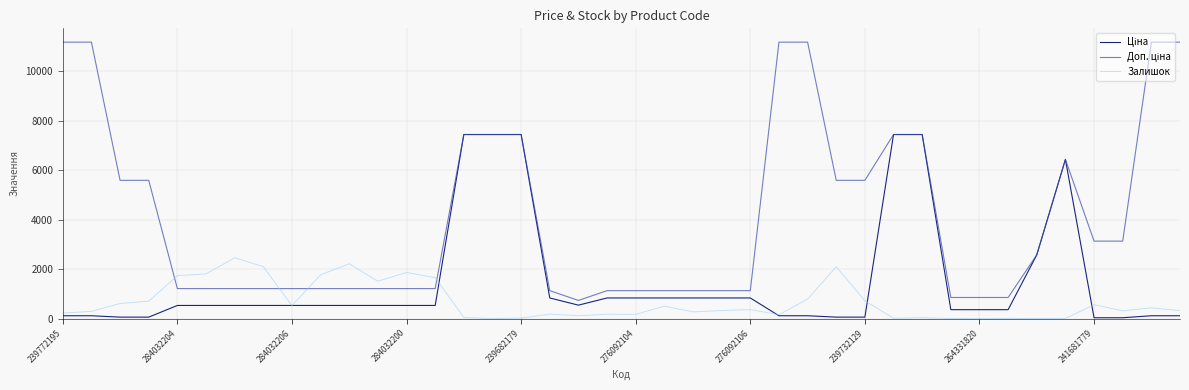

How many times do Доп. ціна and Залишок cross each other?

4